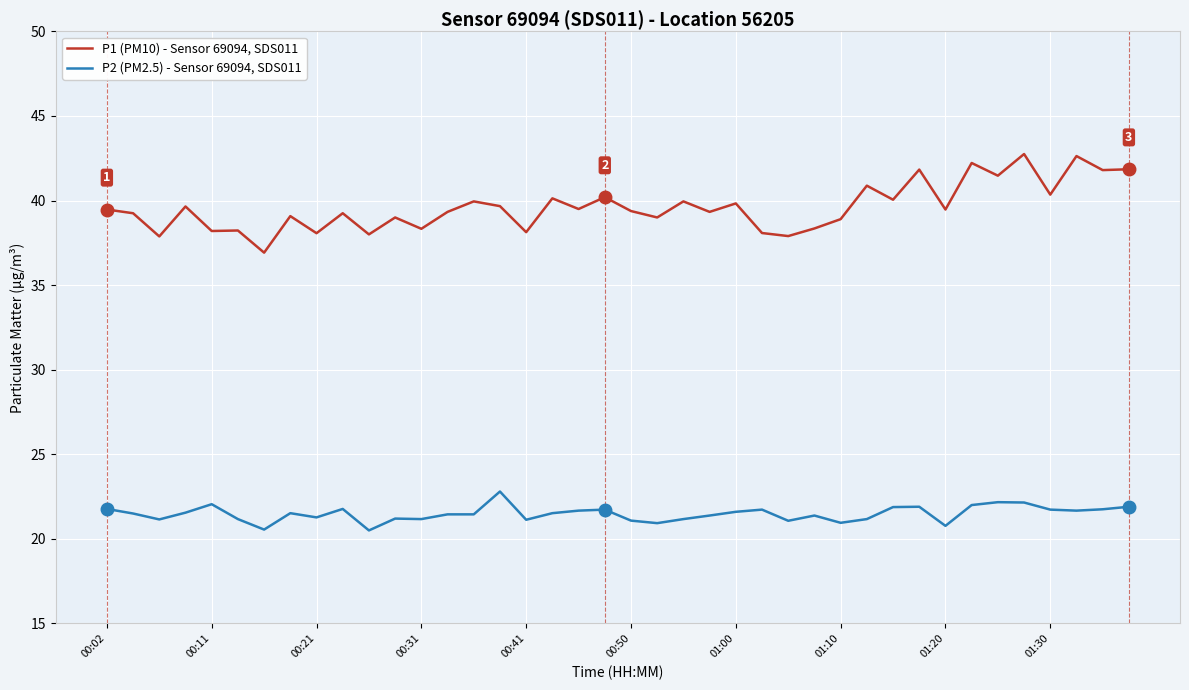

What is the smallest value displayed?

20.5